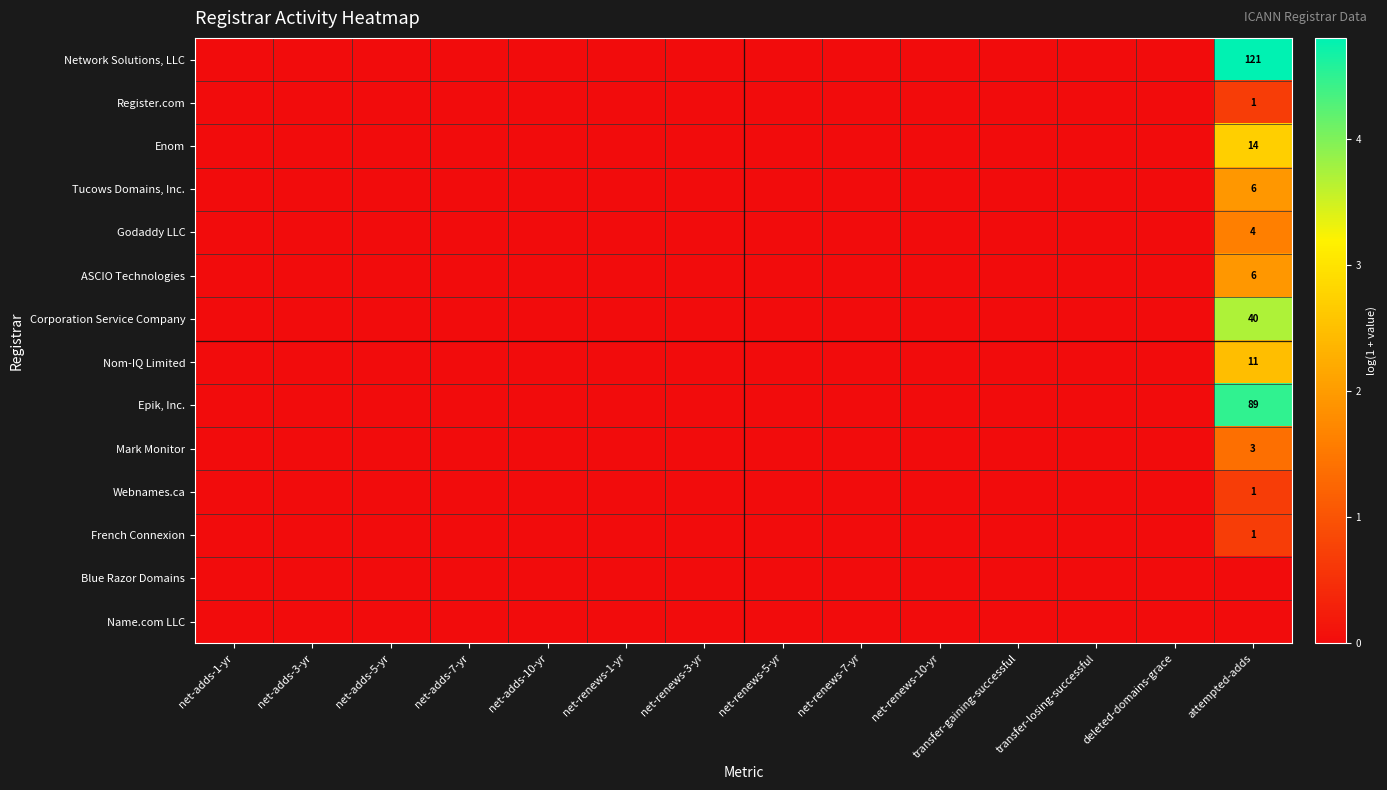

At which category is the sum across all series the highest?

attempted-adds